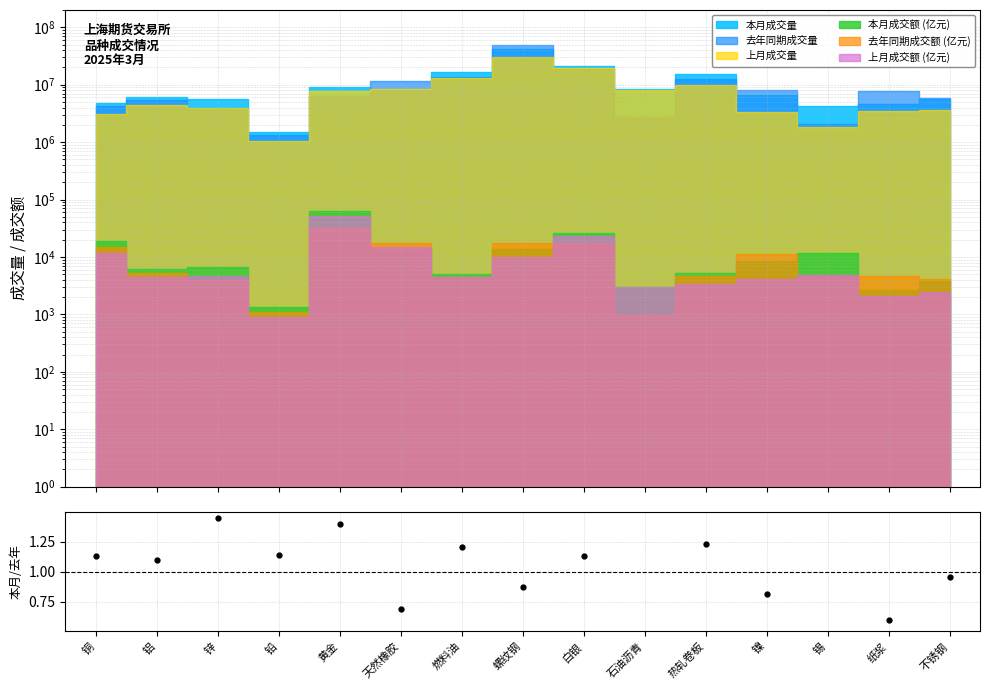

What value does the data have at 螺纹钢?

0.9